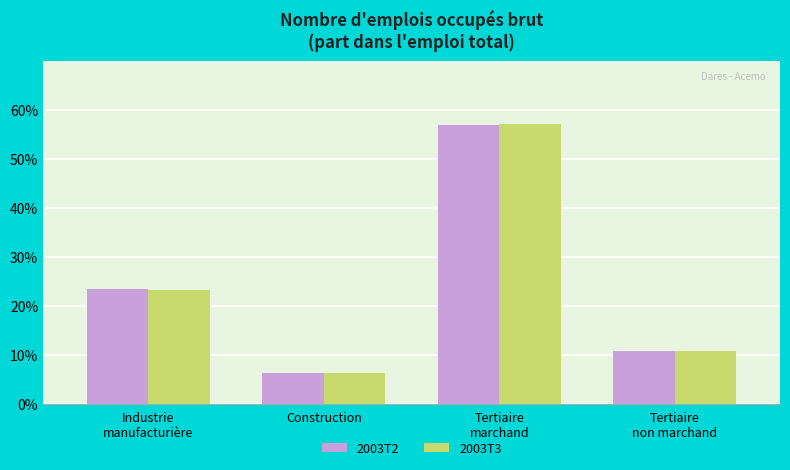

What is the label of the 2nd bar from the right?

Tertiaire
marchand